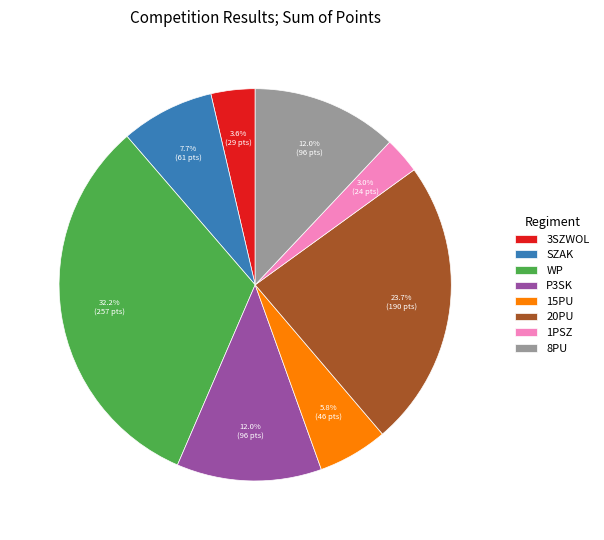

How many segments does this pie chart have?

8